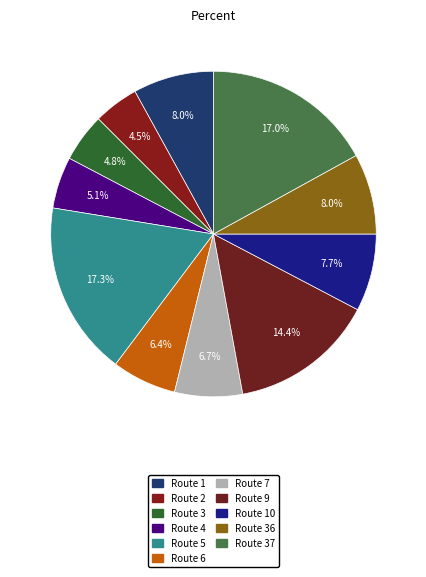

Which category has the smallest portion of the pie?

2